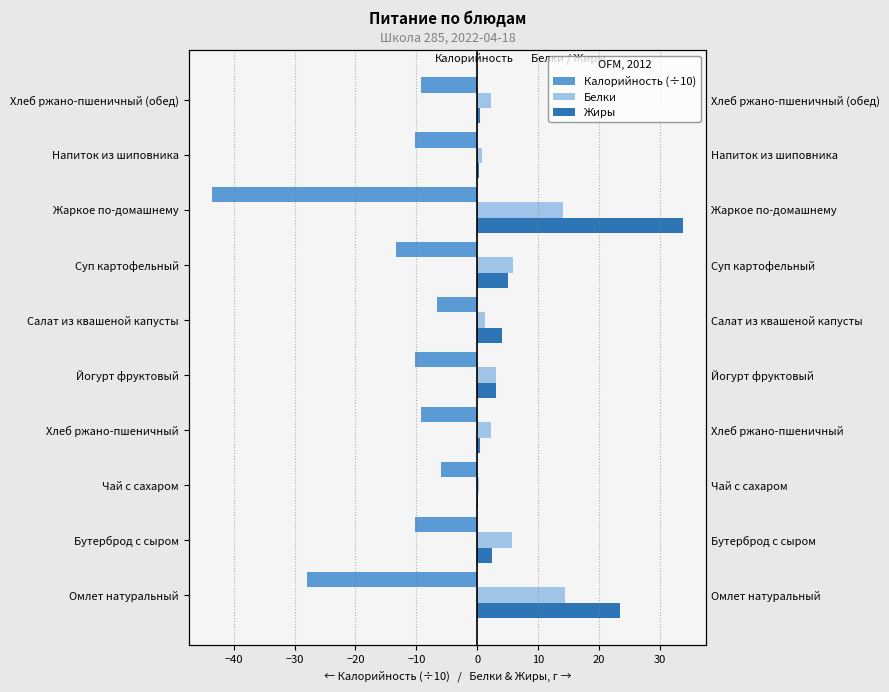

What is the value of the Калорийность (÷10) bar at the 10th from the left?

-9.3